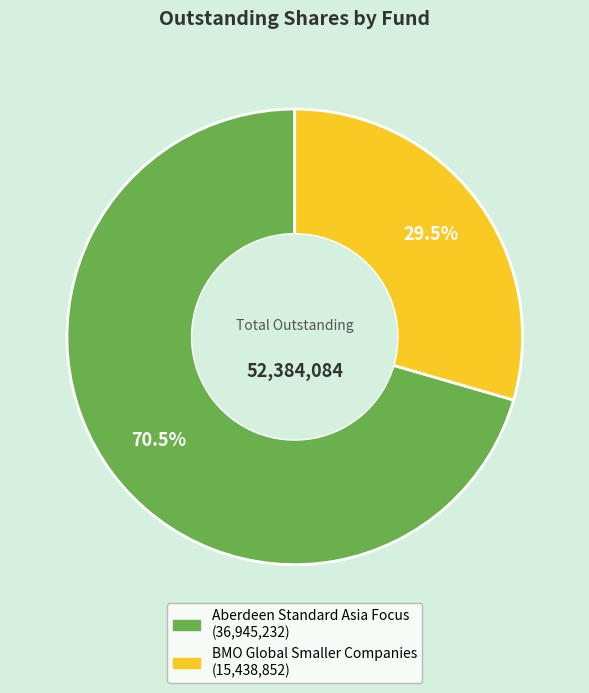

To the nearest percent, what is the average slice percentage?

50%